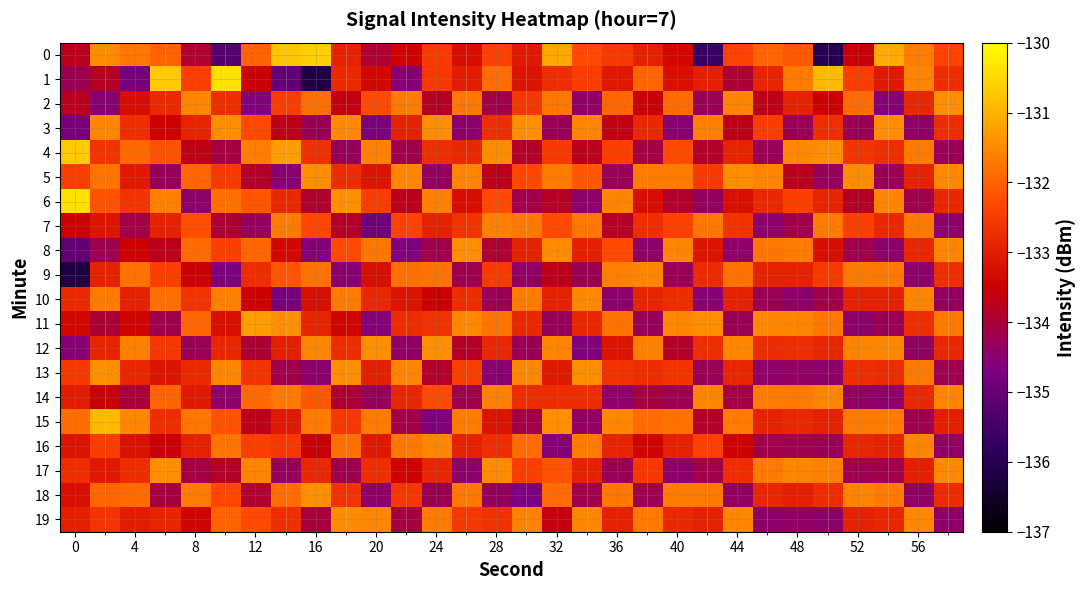

What is the minimum value shown in the chart?

-136.2